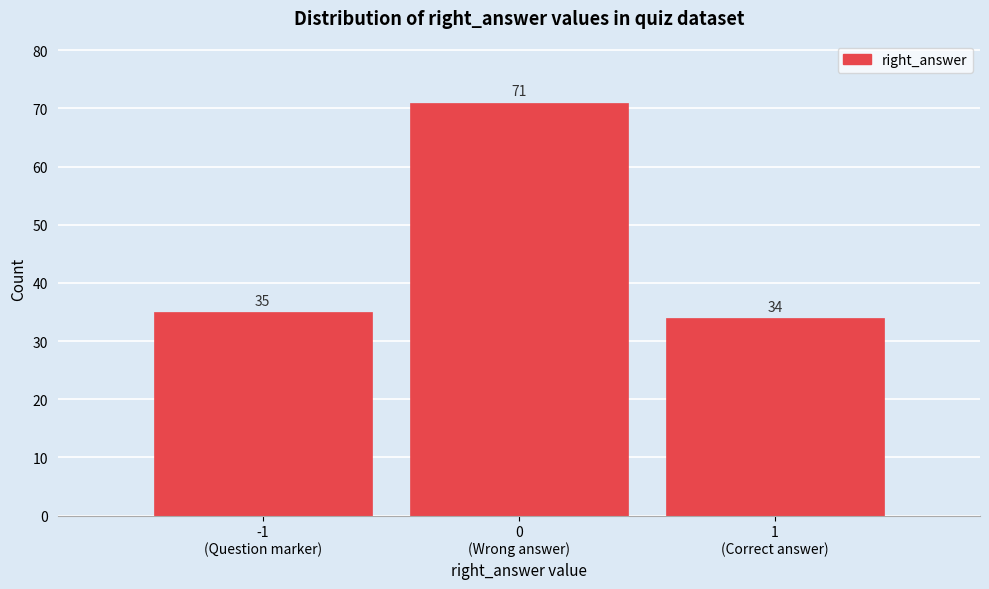

Reading left to right, transcribe all the data shown in this chart.

35	71	34